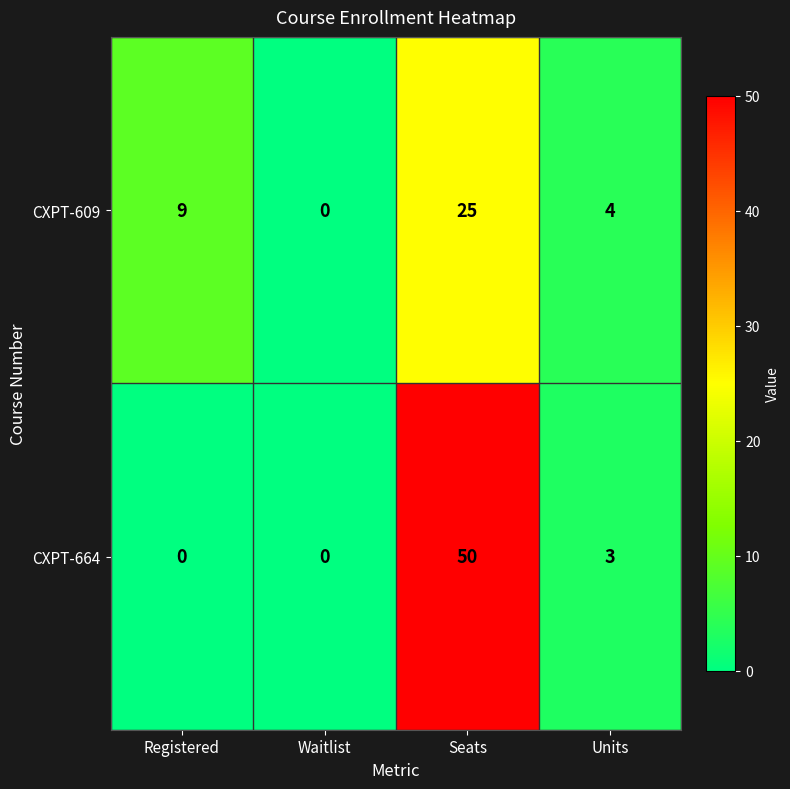

At Seats, list the series in order from largest to smallest.

CXPT-664, CXPT-609